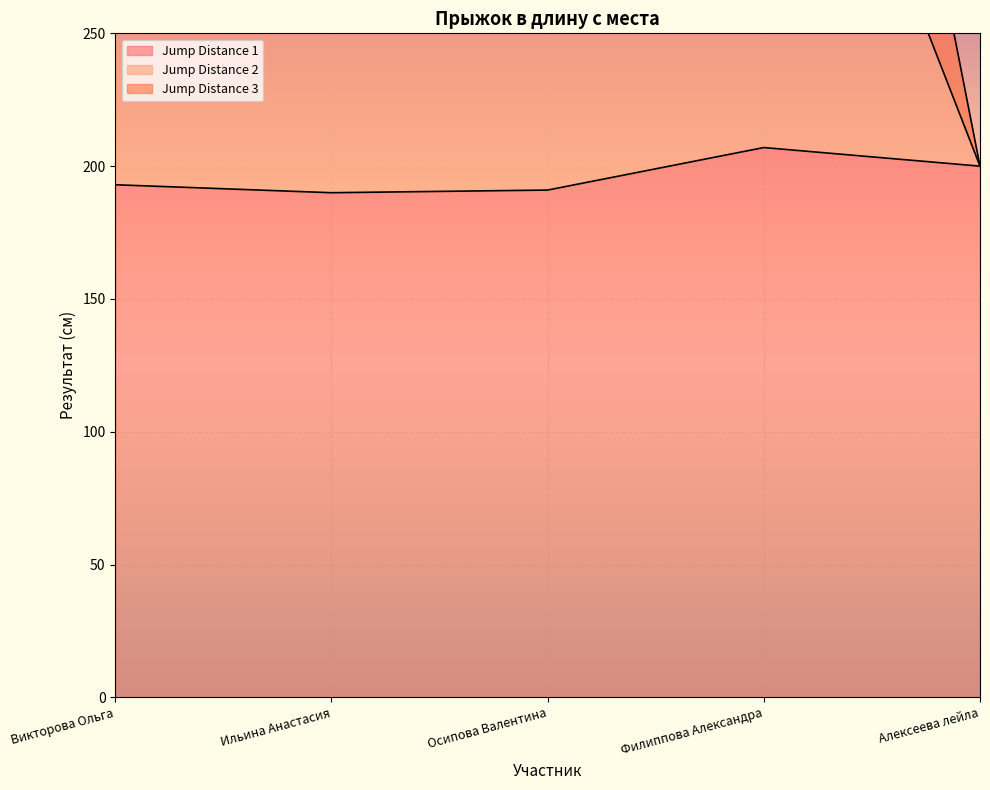

The Jump Distance 1 series shows 338 at Ильина Анастасия. True or false?

False